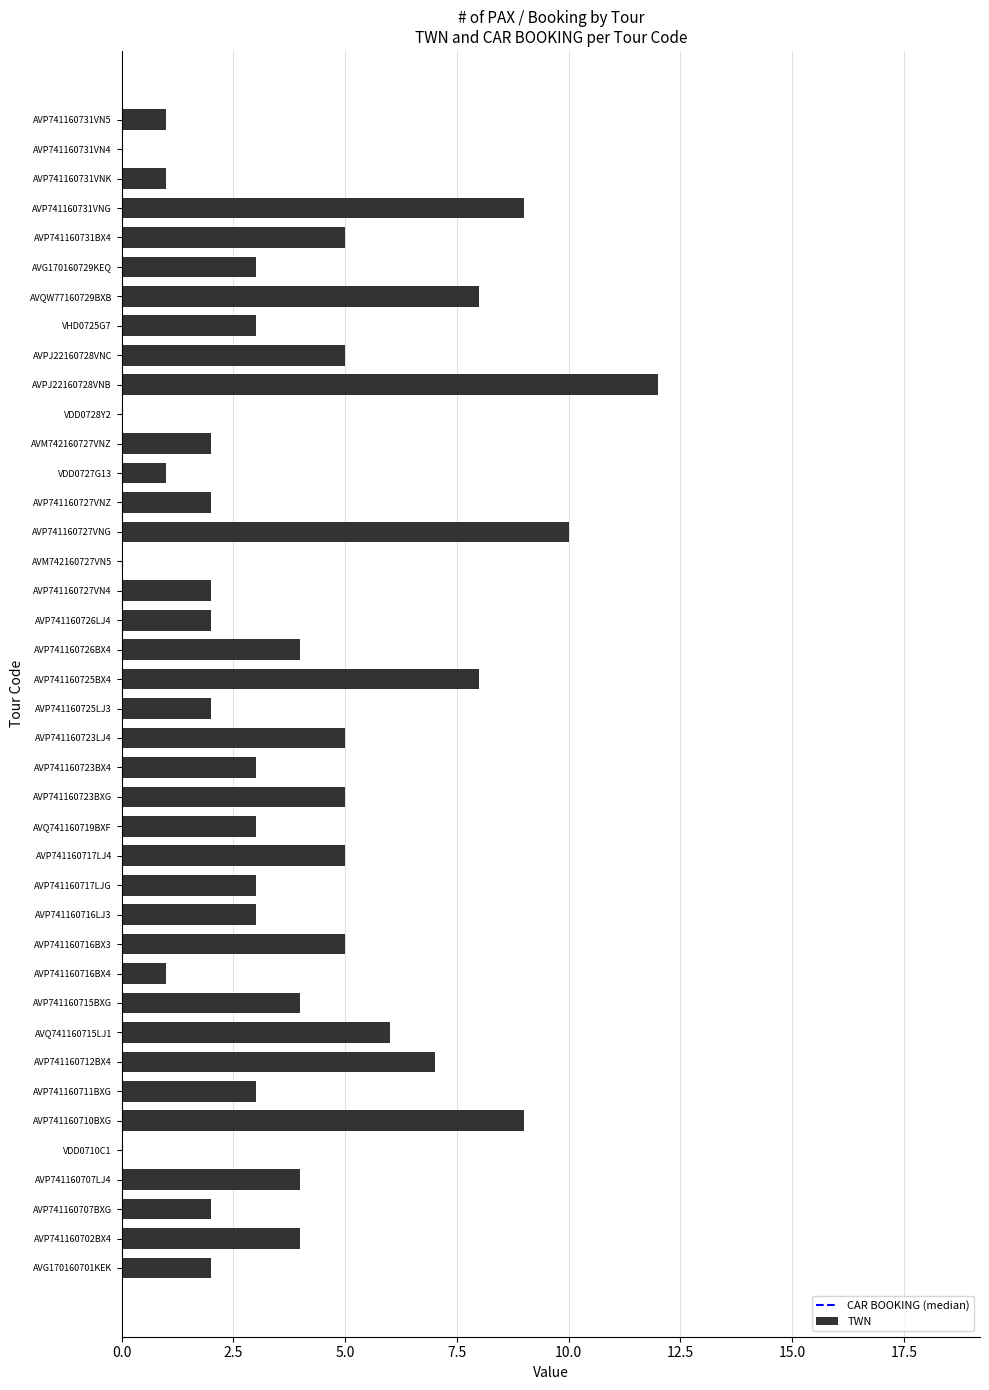

What is the sum of all values?

154